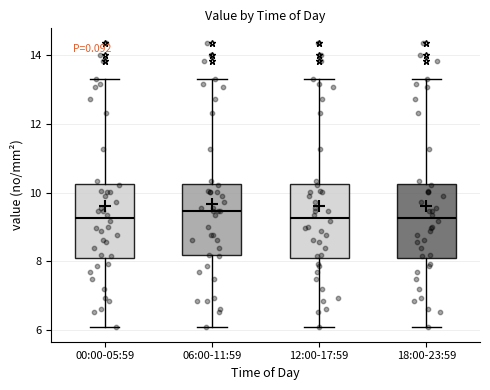

Reading left to right, read every box against the y-axis: the position of its median line, the range the box covers, and the ends of its whiskers. The values are not printed on the chart, so give them approximately, as read against the axis.

00:00-05:59: median 9.2, box 8.0 to 10.2, whiskers 6.0 to 13.4
06:00-11:59: median 9.4, box 8.2 to 10.2, whiskers 6.0 to 13.4
12:00-17:59: median 9.2, box 8.0 to 10.2, whiskers 6.0 to 13.4
18:00-23:59: median 9.2, box 8.0 to 10.2, whiskers 6.0 to 13.4